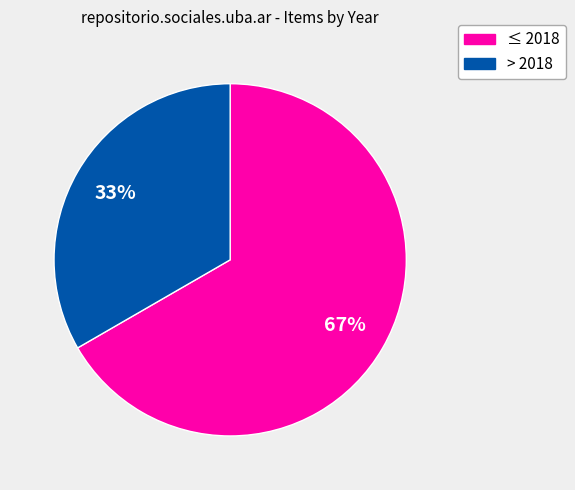

Count the number of slices in the pie.

2